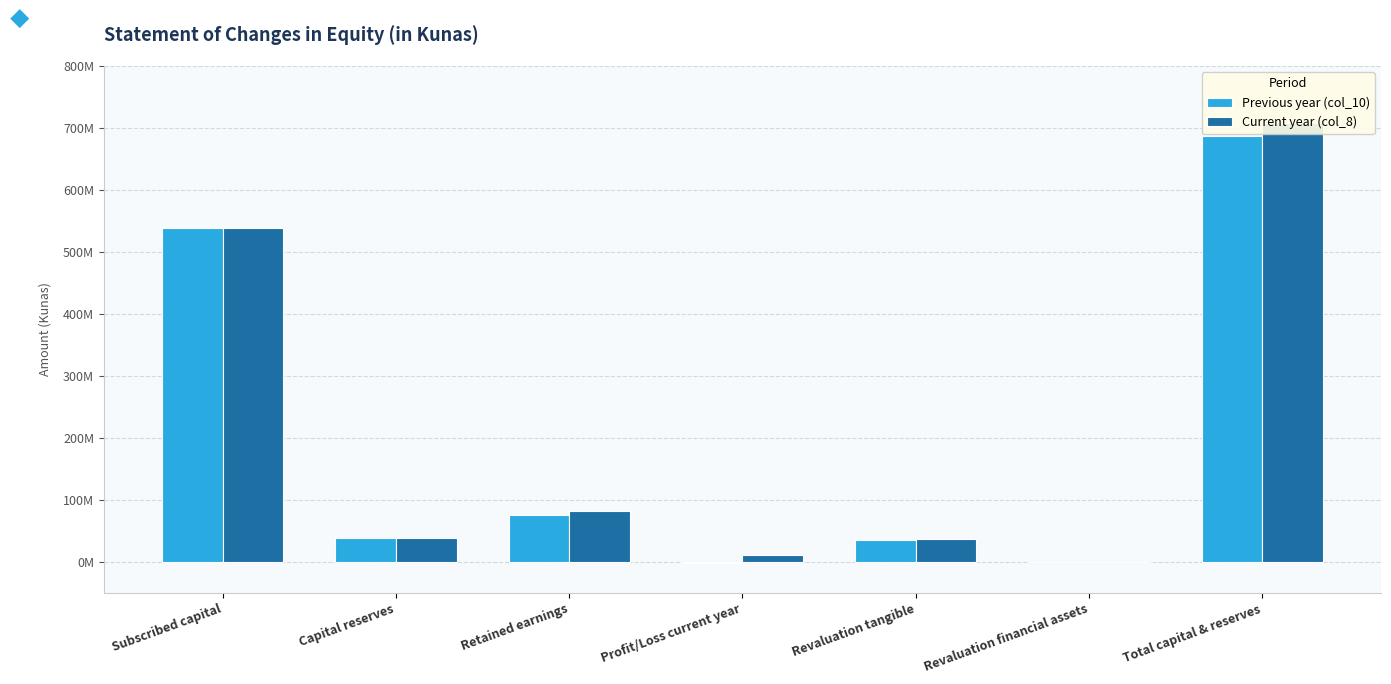

List the series in order of their peak value, highest first.

Current year (col_8), Previous year (col_10)